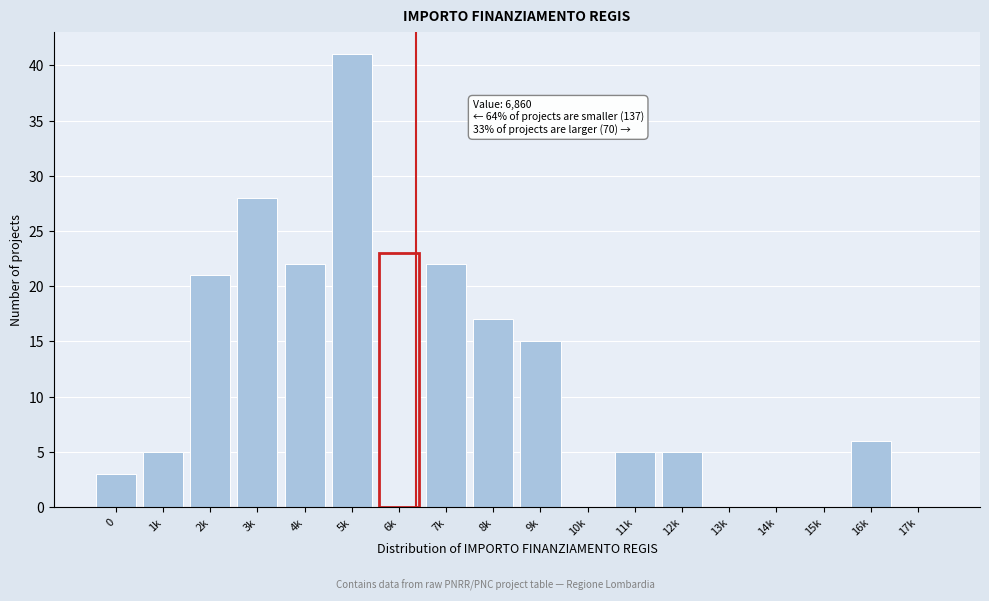

Reading right to left, list all the values displayed in this chart.

17k=0	16k=6	15k=0	14k=0	13k=0	12k=5	11k=5	10k=0	9k=15	8k=17	7k=22	6k=23	5k=41	4k=22	3k=28	2k=21	1k=5	0=3